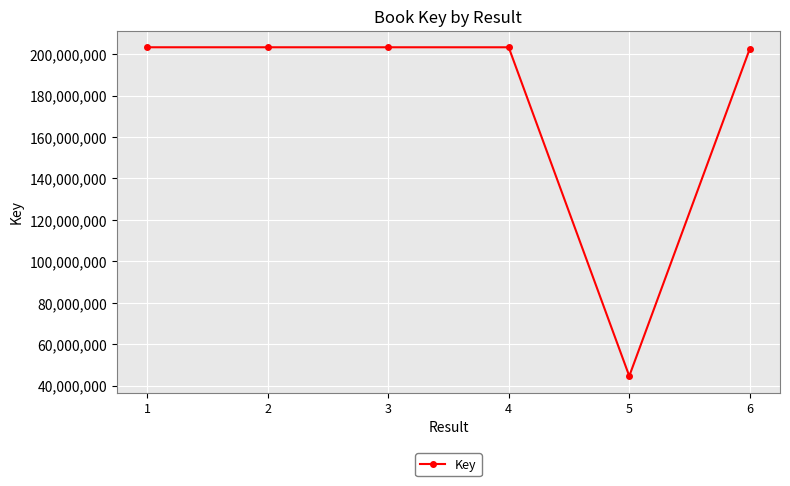

How many lines are shown in the chart?

1